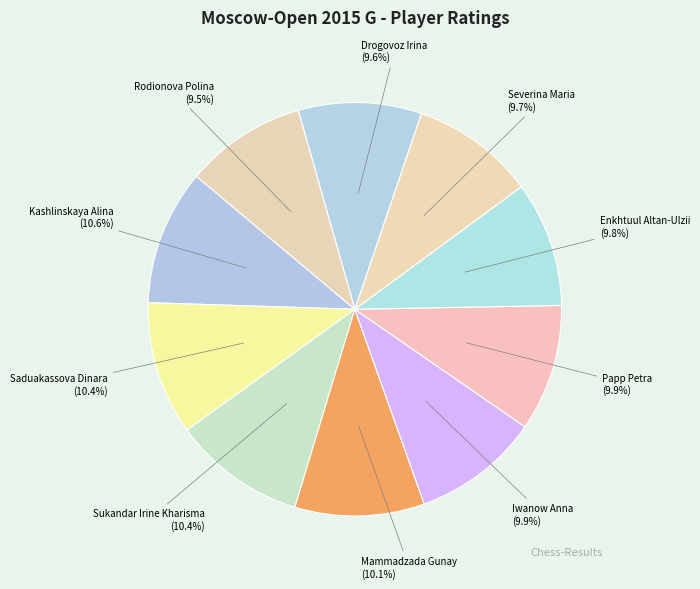

What is the smallest slice in the pie chart?

Rodionova Polina